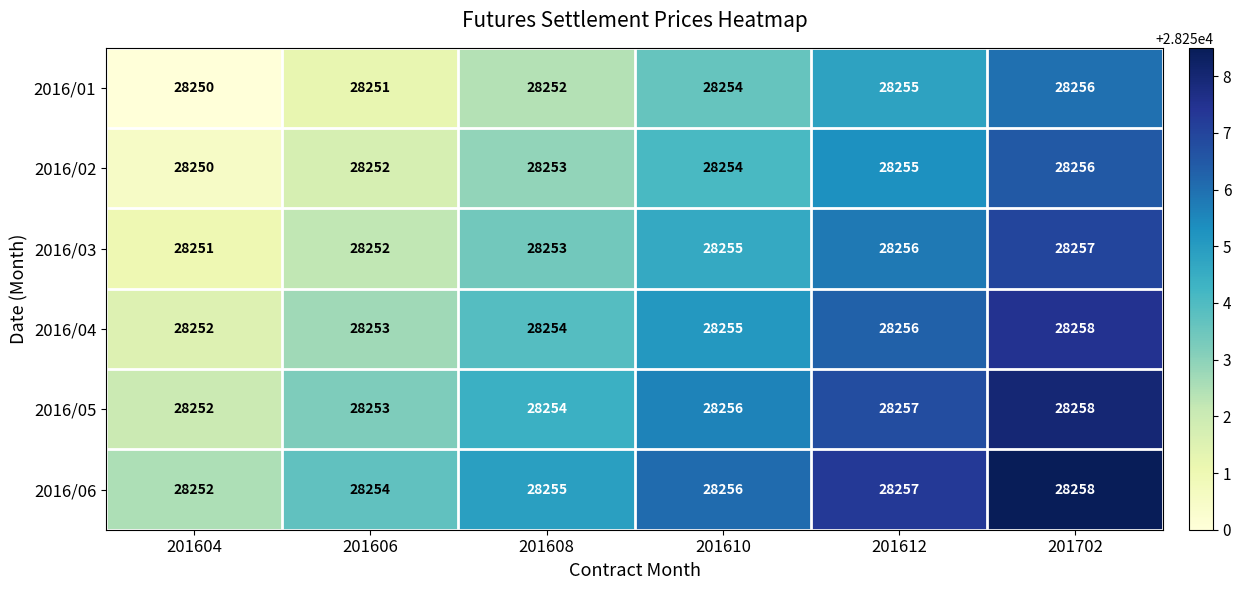

List the labels in order of 2016/03 value, largest first.

201702, 201612, 201610, 201608, 201606, 201604